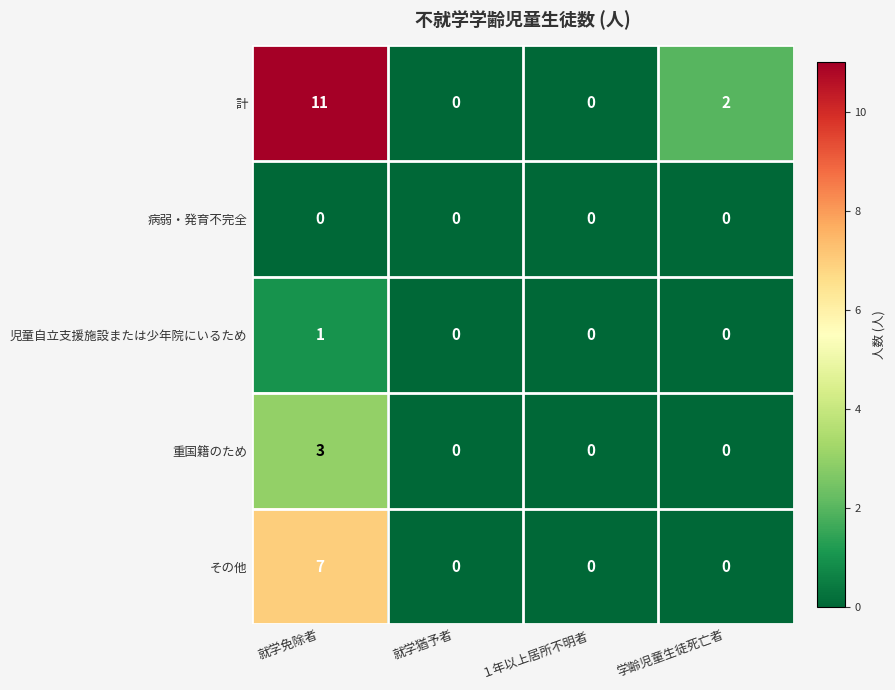

What is the sum of the 重国籍のため values at 学齢児童生徒死亡者 and 就学免除者?

3